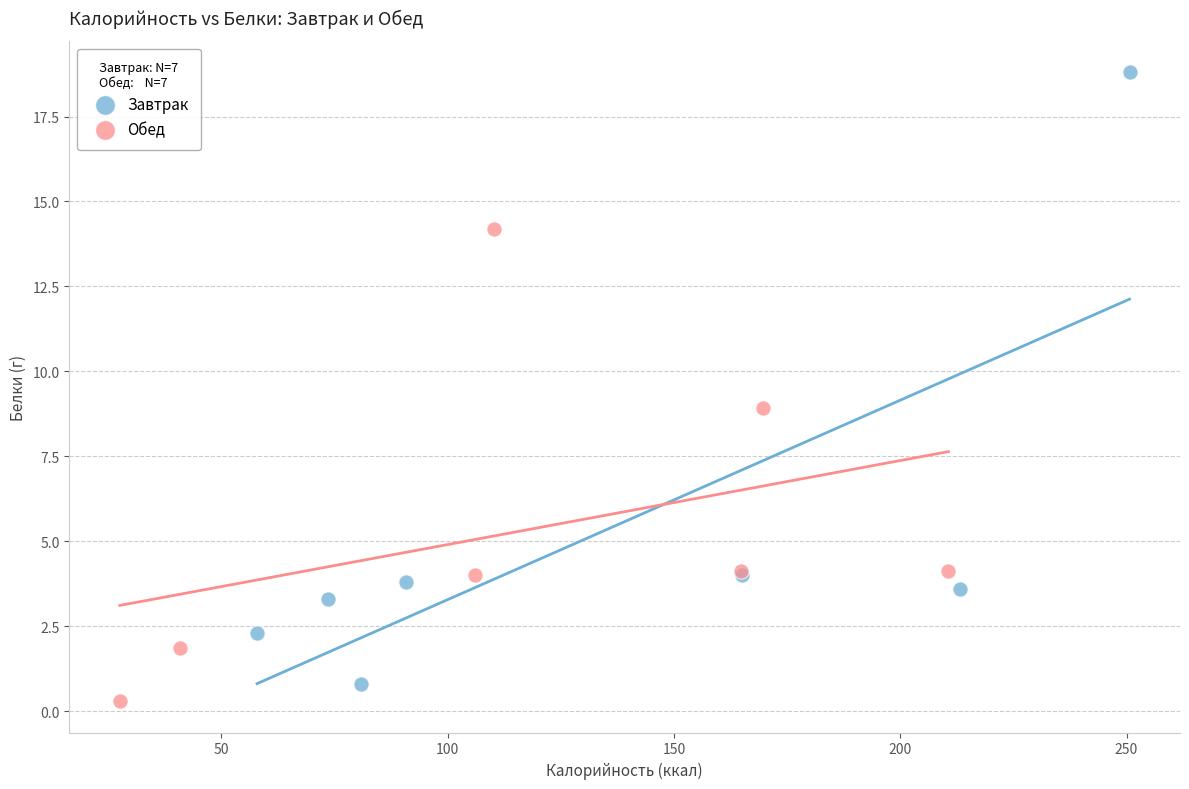

Which series has the largest Y range (max minus min)?

Завтрак